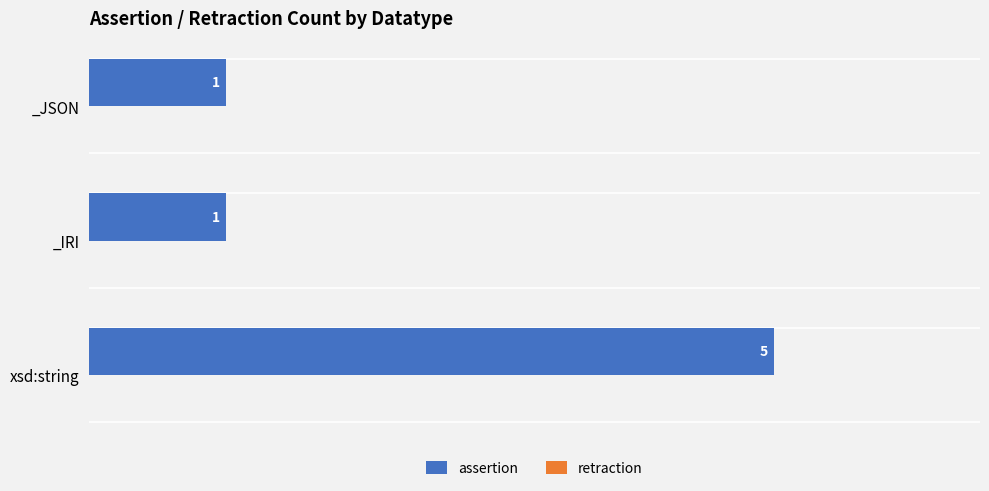

What is the difference between the maximum and minimum values?

4